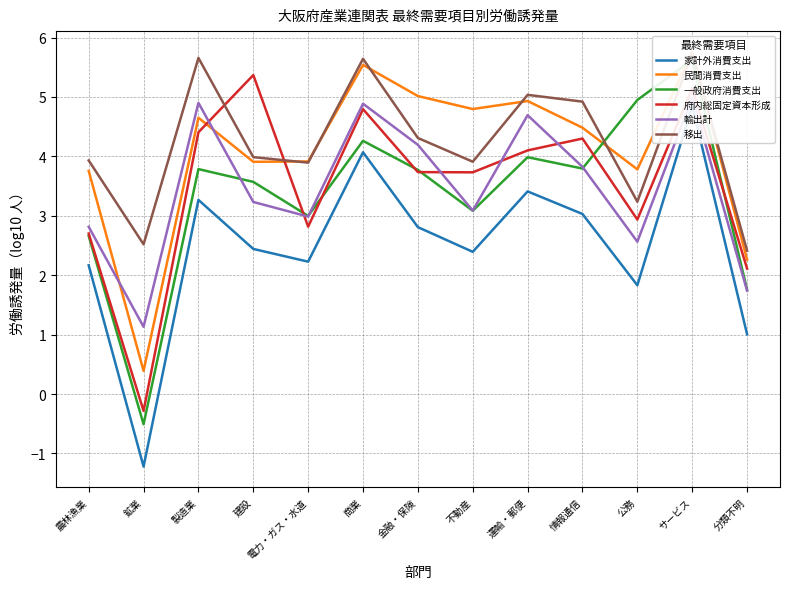

Reading left to right, list all the values displayed in this chart.

家計外消費支出: 農林漁業=2.2	鉱業=-1.2	製造業=3.3	建設=2.4	電力・ガス・水道=2.2	商業=4.1	金融・保険=2.8	不動産=2.4	運輸・郵便=3.4	情報通信=3.0	公務=1.8	サービス=4.8	分類不明=1.0
民間消費支出: 農林漁業=3.8	鉱業=0.4	製造業=4.7	建設=3.9	電力・ガス・水道=3.9	商業=5.5	金融・保険=5.0	不動産=4.8	運輸・郵便=4.9	情報通信=4.5	公務=3.8	サービス=5.8	分類不明=2.3
一般政府消費支出: 農林漁業=2.7	鉱業=-0.5	製造業=3.8	建設=3.6	電力・ガス・水道=3.0	商業=4.3	金融・保険=3.8	不動産=3.1	運輸・郵便=4.0	情報通信=3.8	公務=4.9	サービス=5.6	分類不明=1.8
府内総固定資本形成: 農林漁業=2.7	鉱業=-0.3	製造業=4.4	建設=5.4	電力・ガス・水道=2.8	商業=4.8	金融・保険=3.7	不動産=3.7	運輸・郵便=4.1	情報通信=4.3	公務=2.9	サービス=5.1	分類不明=2.1
輸出計: 農林漁業=2.8	鉱業=1.1	製造業=4.9	建設=3.2	電力・ガス・水道=3.0	商業=4.9	金融・保険=4.2	不動産=3.1	運輸・郵便=4.7	情報通信=3.8	公務=2.6	サービス=5.0	分類不明=1.7
移出: 農林漁業=3.9	鉱業=2.5	製造業=5.7	建設=4.0	電力・ガス・水道=3.9	商業=5.6	金融・保険=4.3	不動産=3.9	運輸・郵便=5.0	情報通信=4.9	公務=3.2	サービス=5.7	分類不明=2.4